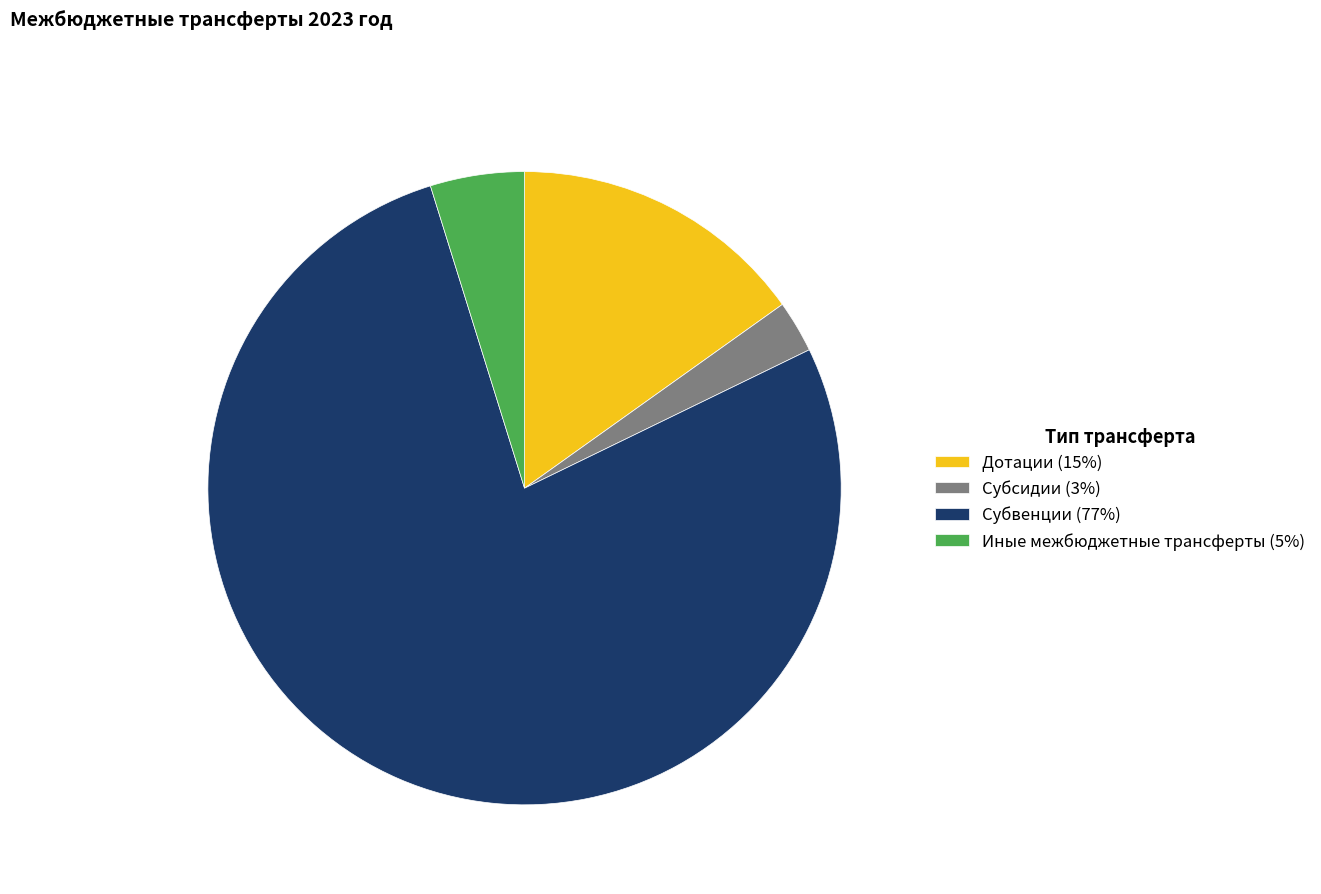

Combined, do Субвенции (77%) and Субсидии (3%) account for over 50%?

Yes